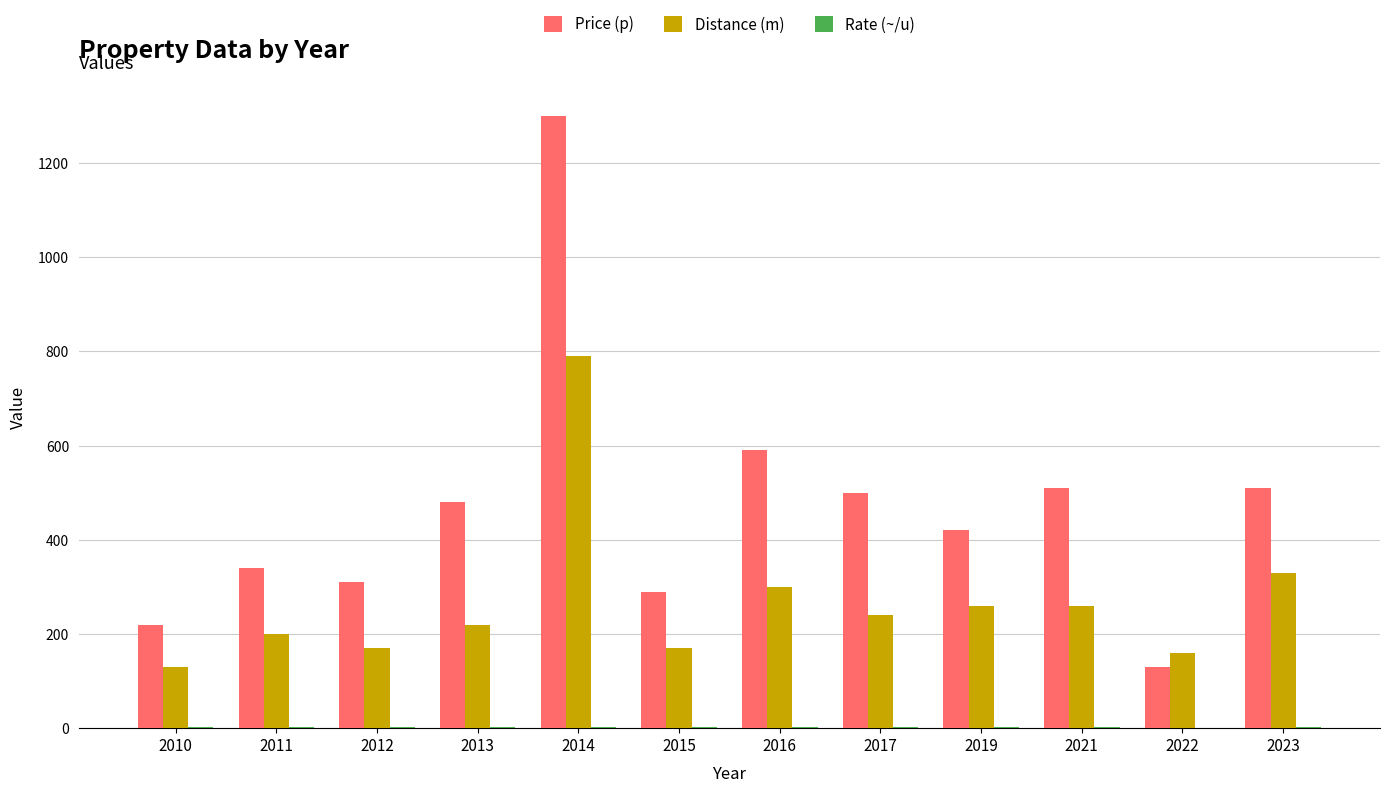

What is the highest value of the Price (p) series?

1300.0